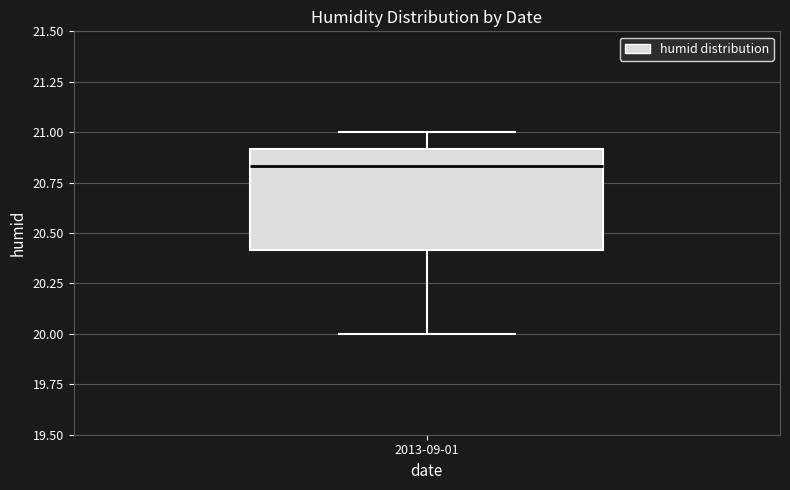

Read this box plot against the y-axis: the position of the median line, the range covered by the box, and the ends of both whiskers. The values are not printed on the chart, so give them approximately, as read against the axis.

median 20.85, box 20.40 to 20.90, whiskers 20.00 to 21.00